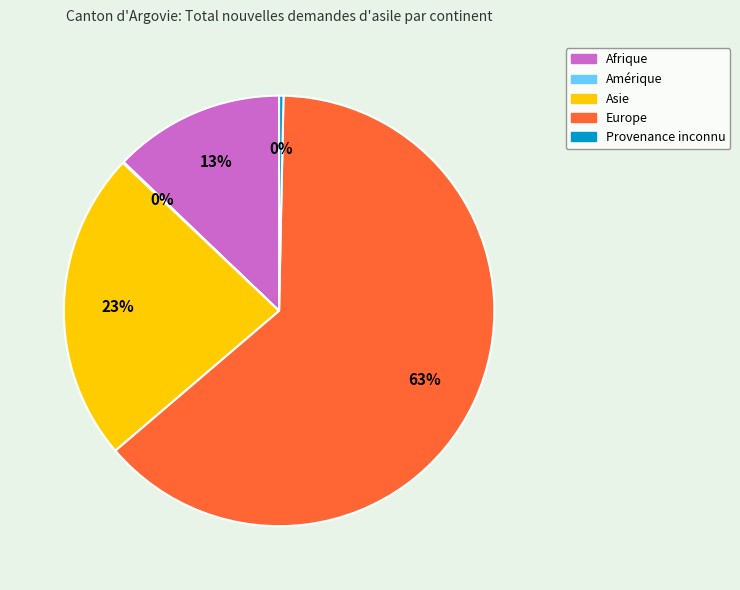

Which has a higher value, Asie or Afrique?

Asie